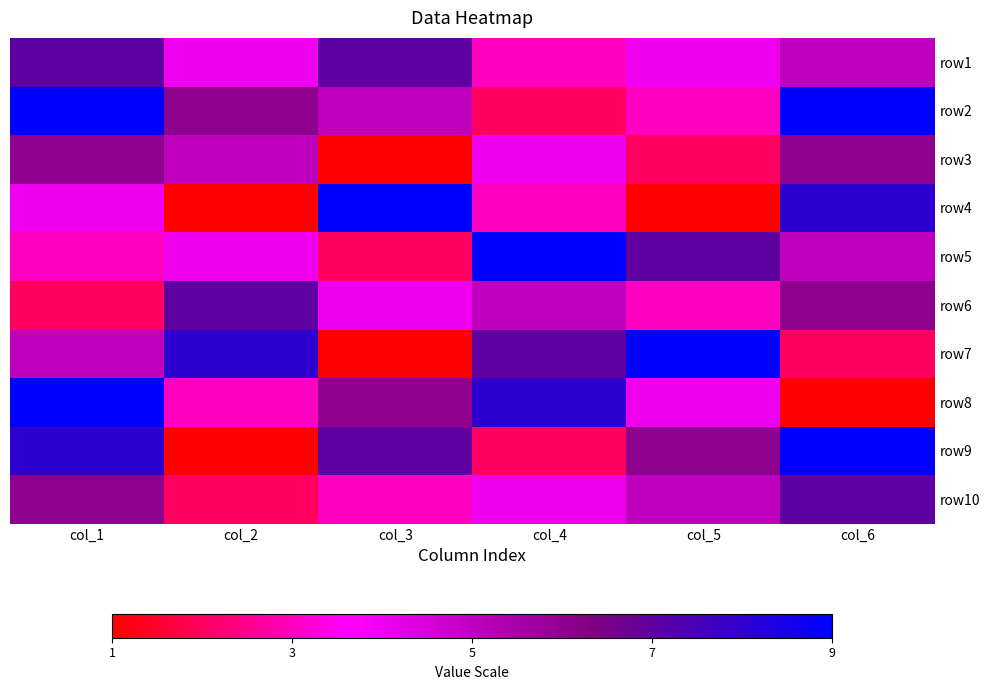

Reading left to right, list all the values displayed in this chart.

row1: col_1=7	col_2=4	col_3=7	col_4=3	col_5=4	col_6=5
row2: col_1=9	col_2=6	col_3=5	col_4=2	col_5=3	col_6=9
row3: col_1=6	col_2=5	col_3=1	col_4=4	col_5=2	col_6=6
row4: col_1=4	col_2=1	col_3=9	col_4=3	col_5=1	col_6=8
row5: col_1=3	col_2=4	col_3=2	col_4=9	col_5=7	col_6=5
row6: col_1=2	col_2=7	col_3=4	col_4=5	col_5=3	col_6=6
row7: col_1=5	col_2=8	col_3=1	col_4=7	col_5=9	col_6=2
row8: col_1=9	col_2=3	col_3=6	col_4=8	col_5=4	col_6=1
row9: col_1=8	col_2=1	col_3=7	col_4=2	col_5=6	col_6=9
row10: col_1=6	col_2=2	col_3=3	col_4=4	col_5=5	col_6=7